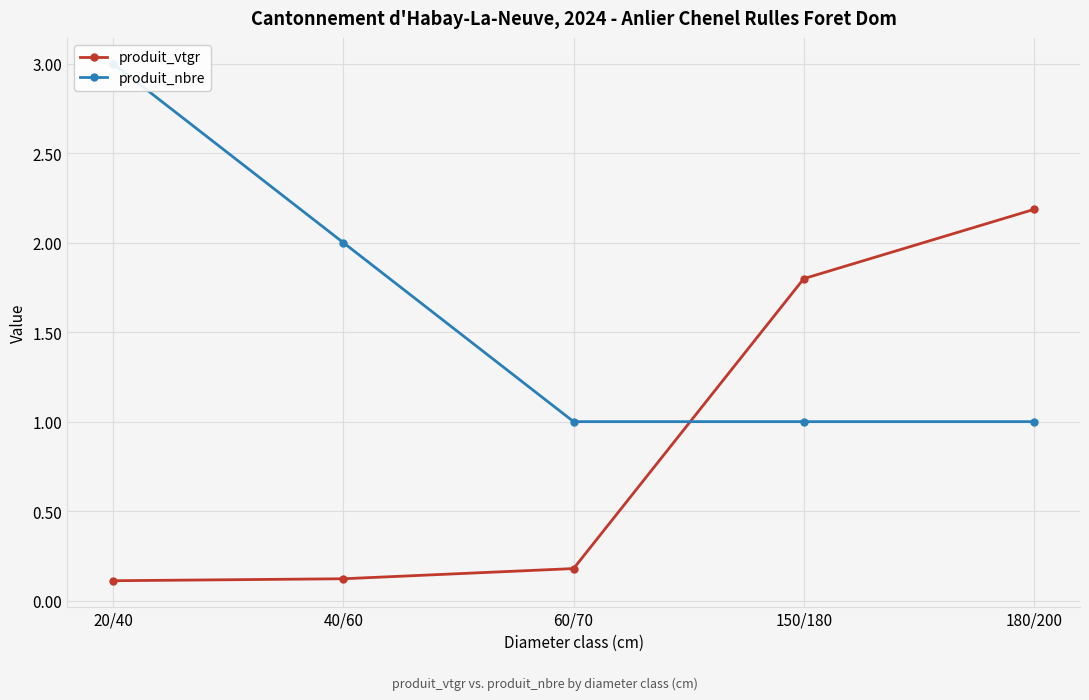

At which label is produit_vtgr closest to 1?

150/180